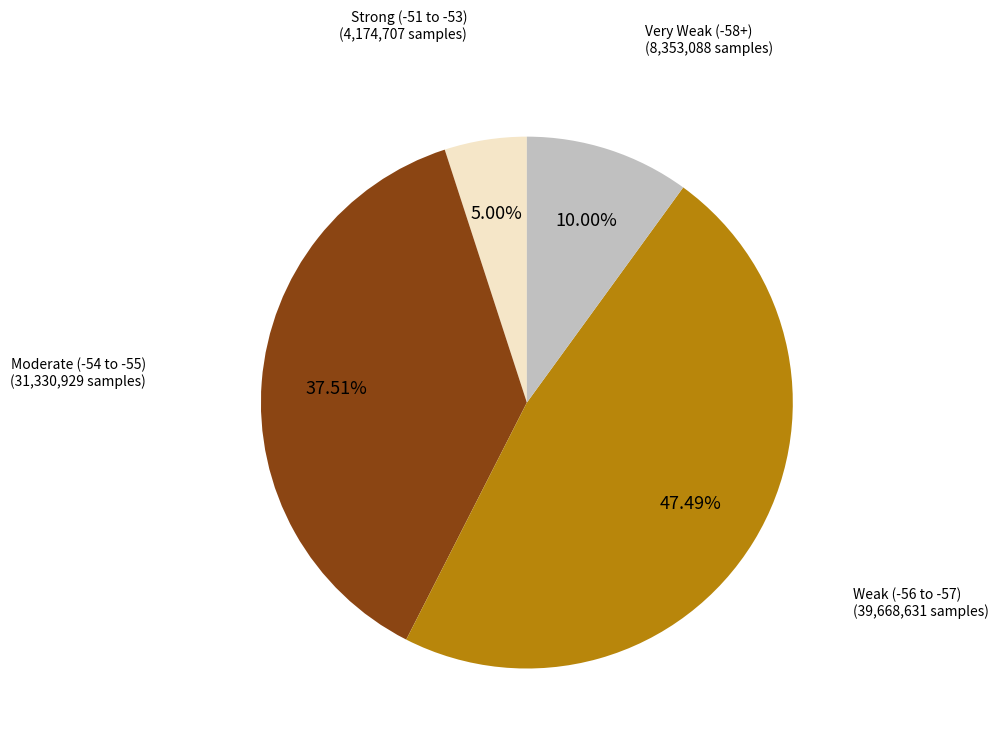

Is there any slice that represents more than half of the pie?

No